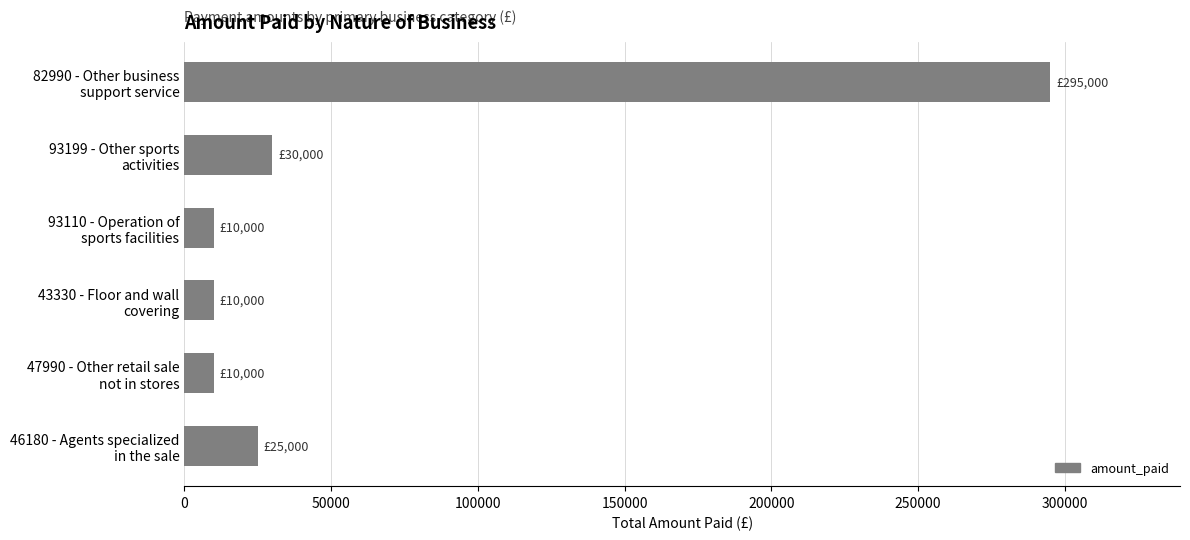

What is the value of the 5th bar from the top?

10000